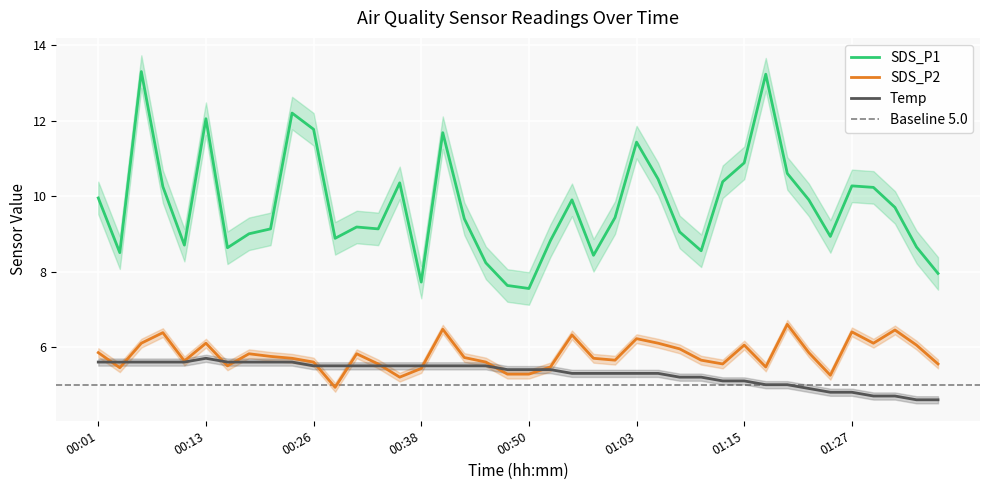

What is the value of the SDS_P2 point at the 2nd from the left?

5.5